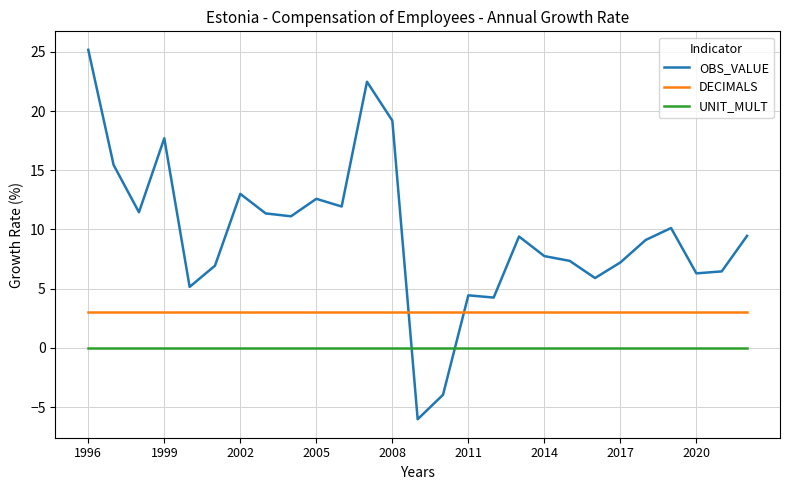

Which series ends up on top after the final intersection of OBS_VALUE and UNIT_MULT?

OBS_VALUE